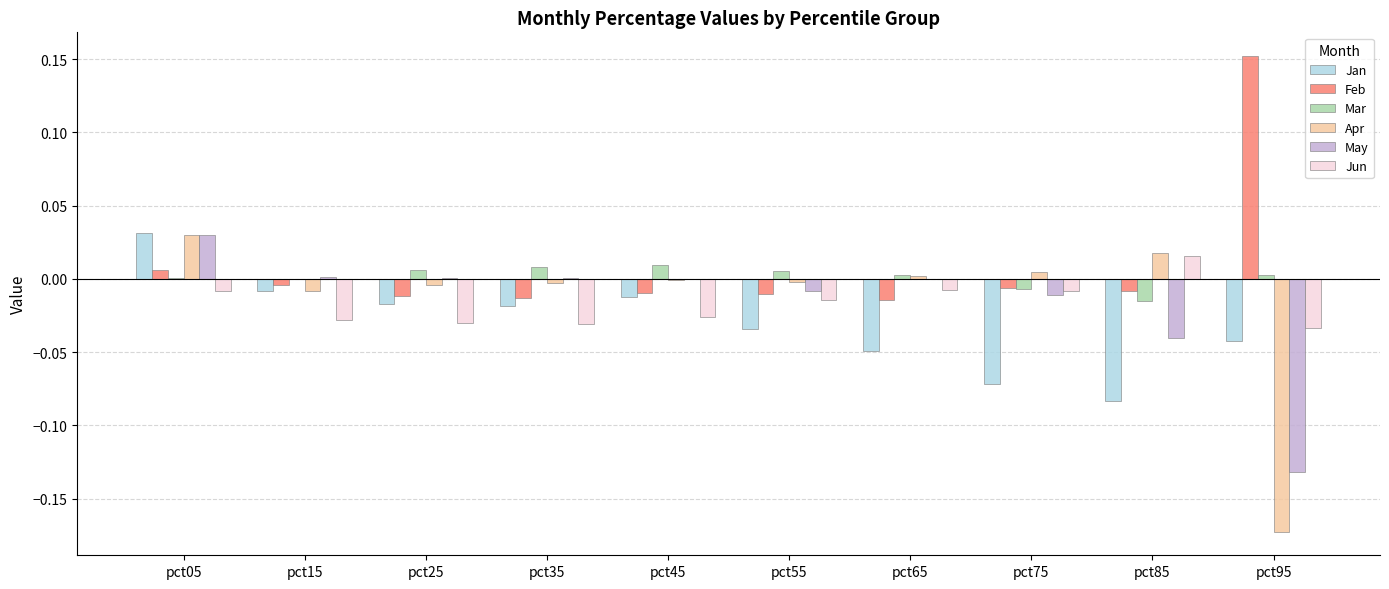

Count the number of categories in the chart.

10